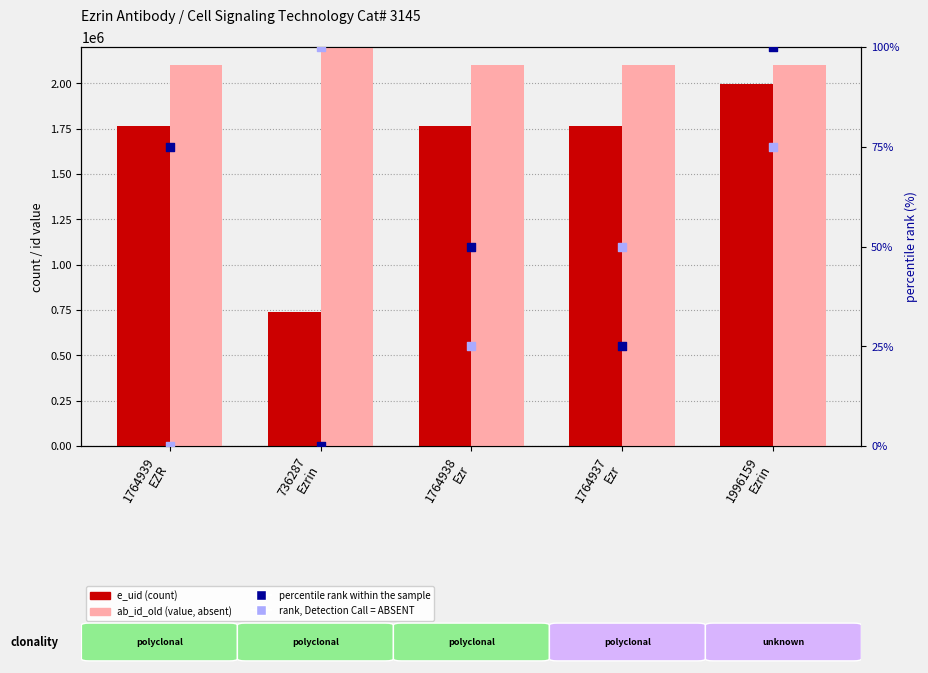

At which category is the sum across all series the highest?

736287
Ezrin